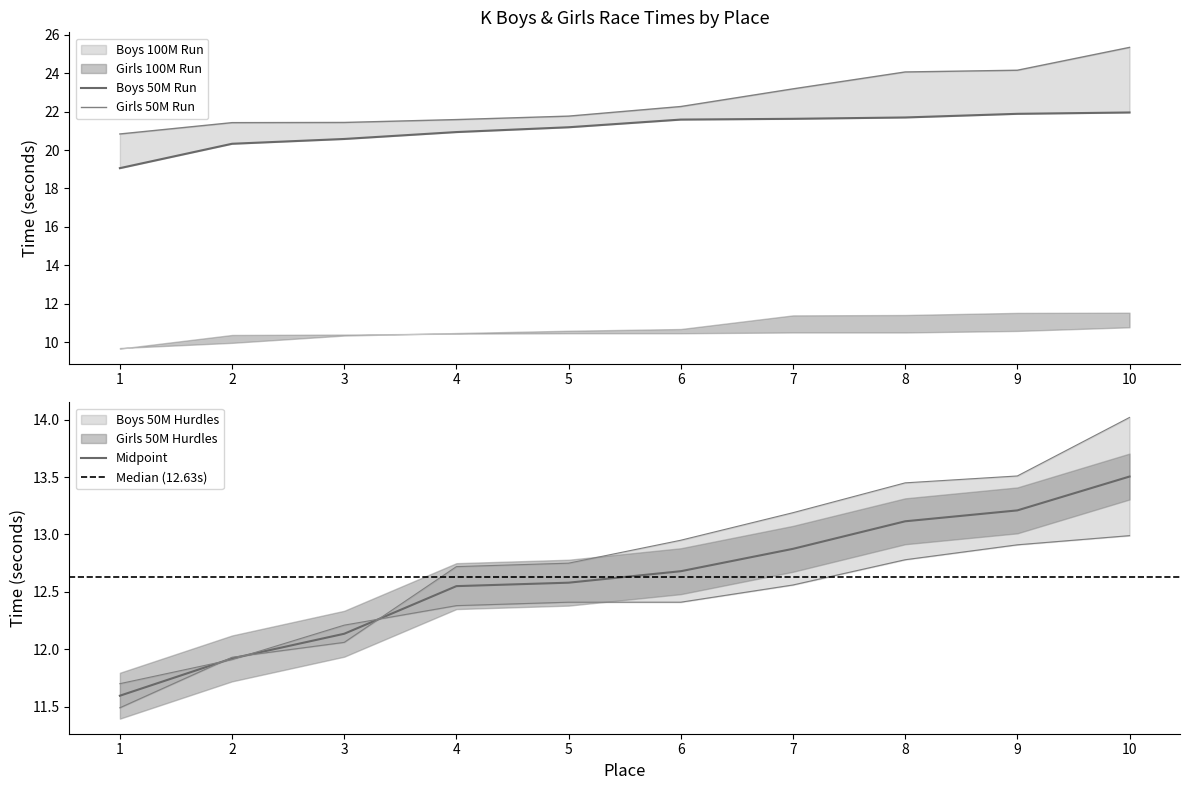

What is the maximum value for Midpoint?

13.5